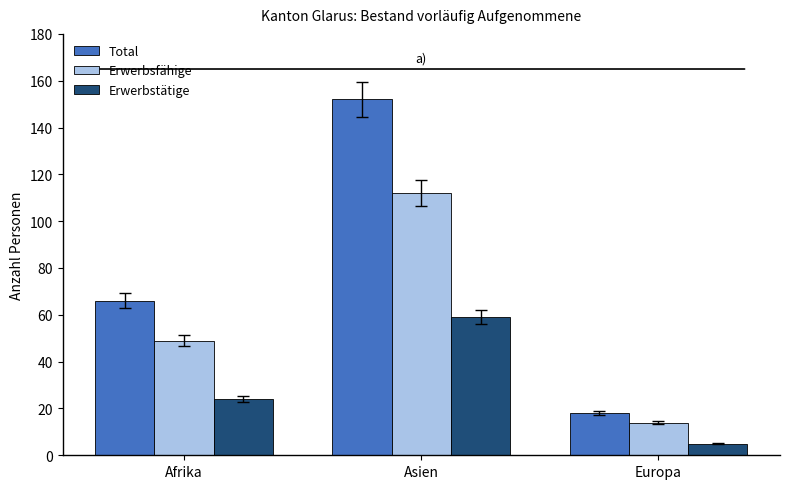

At which category is the sum across all series the highest?

Asien